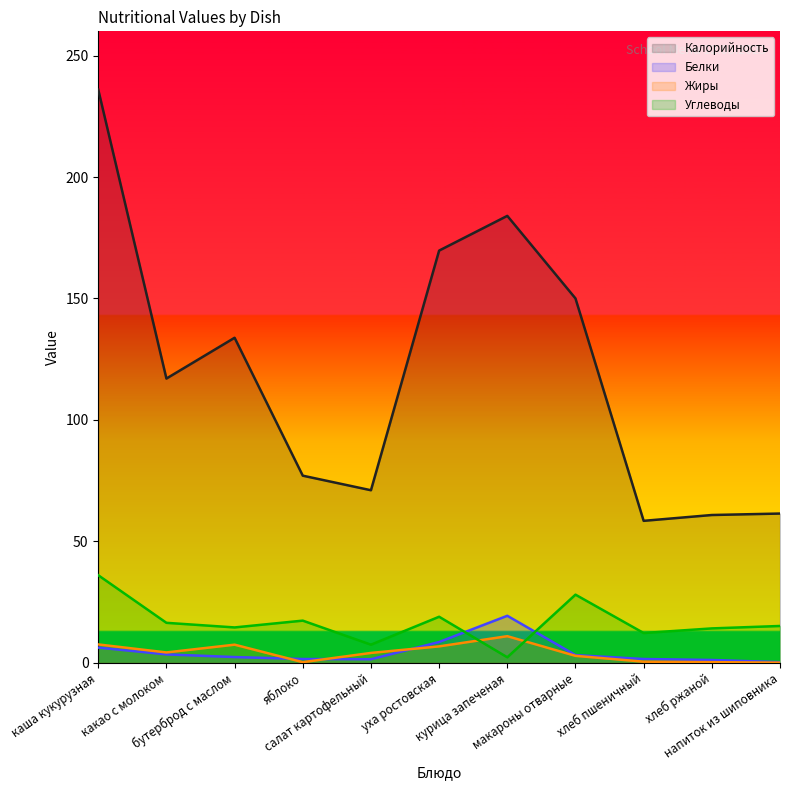

What is the total value across all series at курица запеченая?

216.4